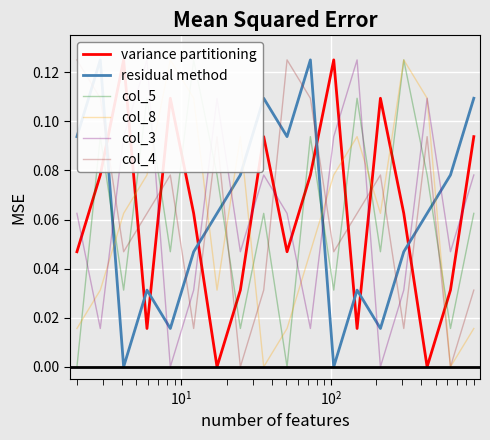

The value of col_3 at 10 is 0.0. True or false?

False